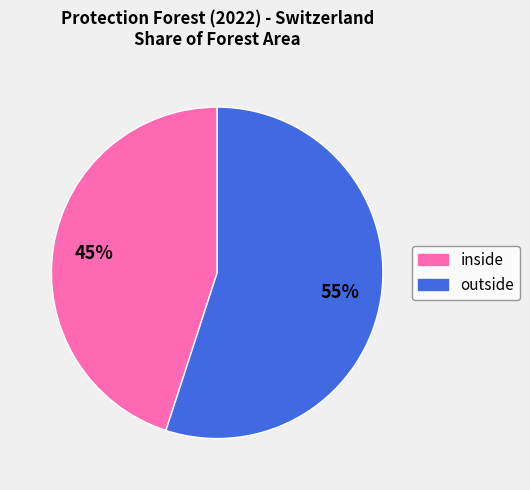

Do outside and inside together represent more than half of the pie?

Yes